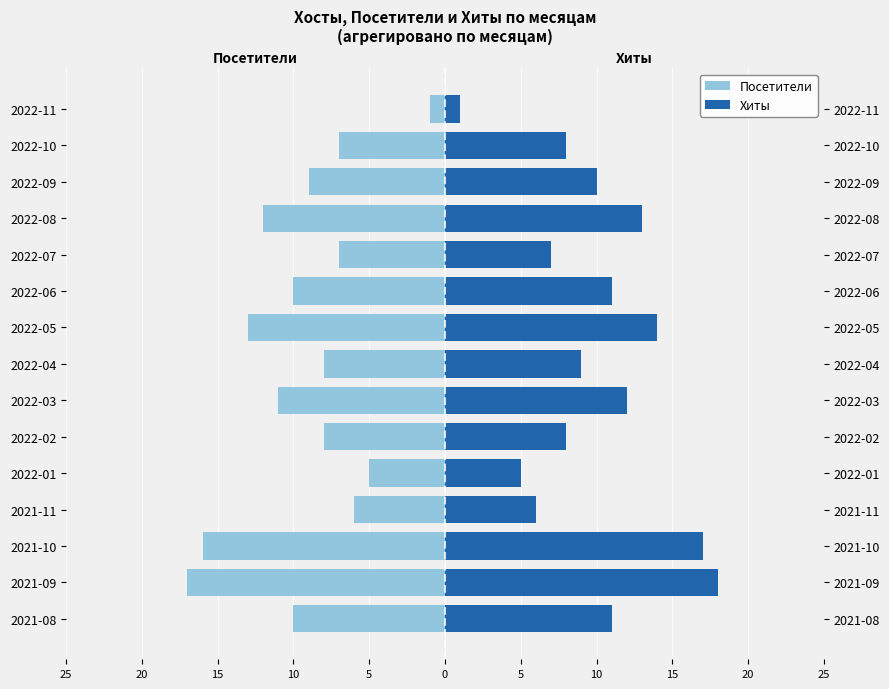

Reading left to right, extract all data points from this chart.

Посетители: -10	-17	-16	-6	-5	-8	-11	-8	-13	-10	-7	-12	-9	-7	-1
Хиты: 11	18	17	6	5	8	12	9	14	11	7	13	10	8	1